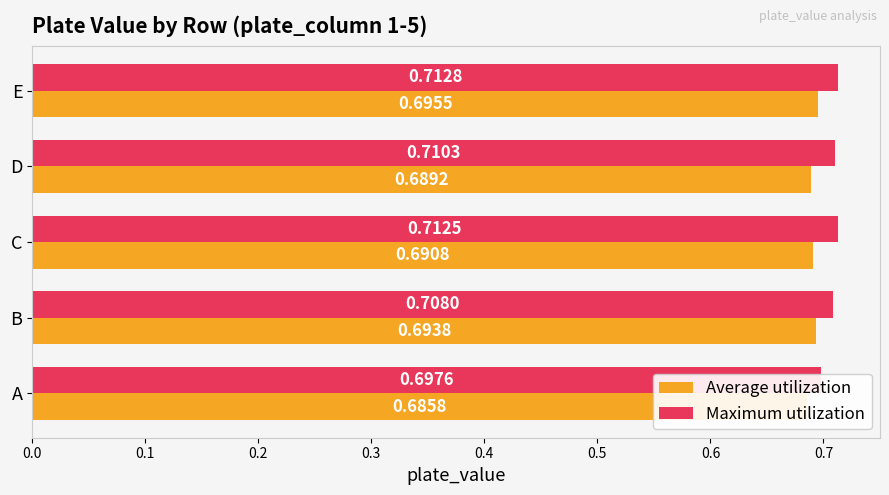

At how many categories does at least one series exceed 0?

5